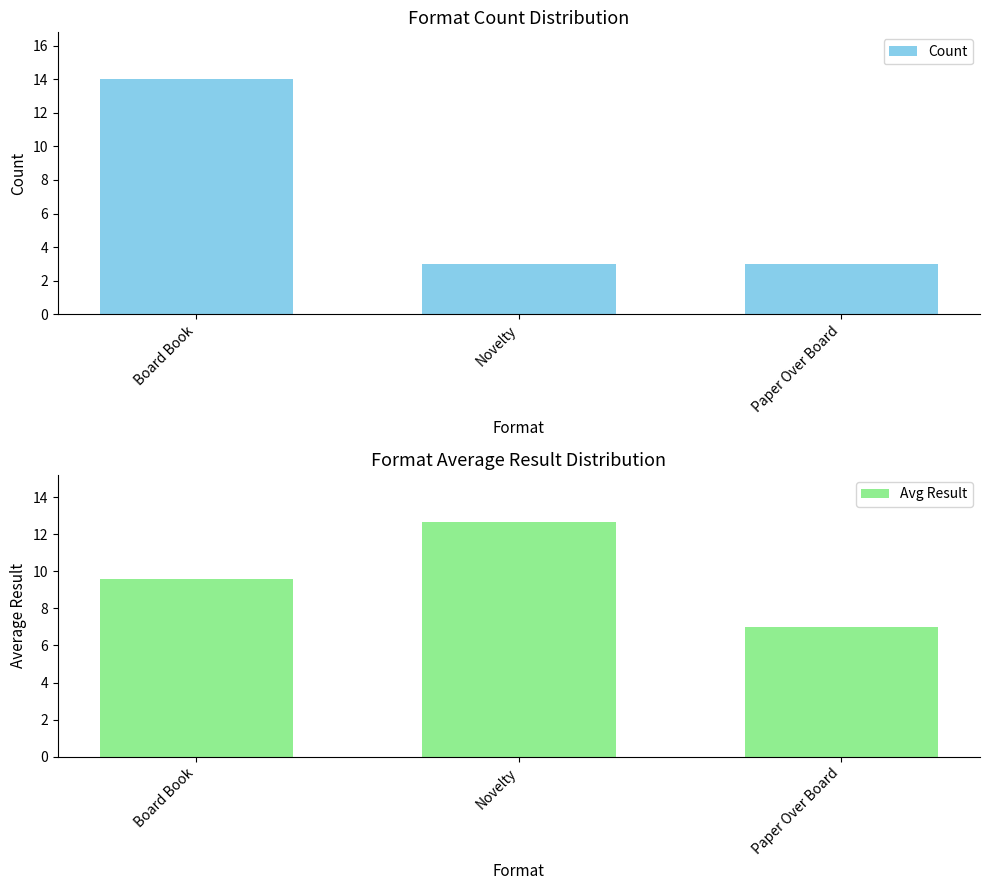

What is the smallest value displayed?

3.0